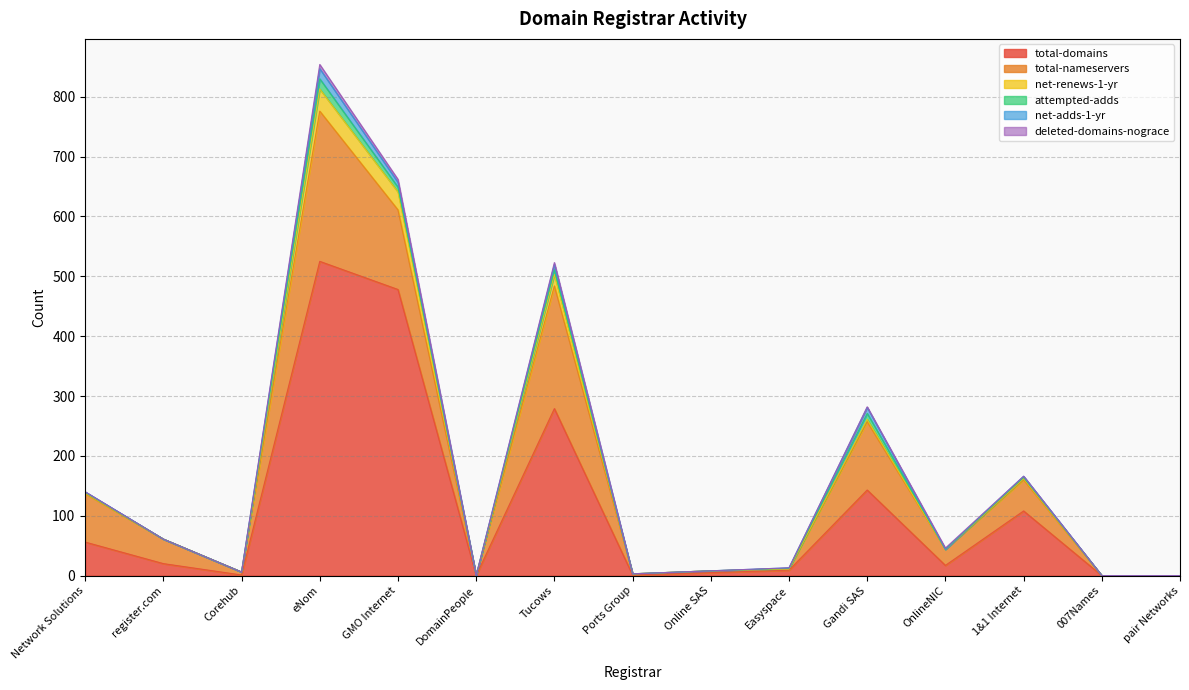

What is the label of the 14th point from the right?

register.com